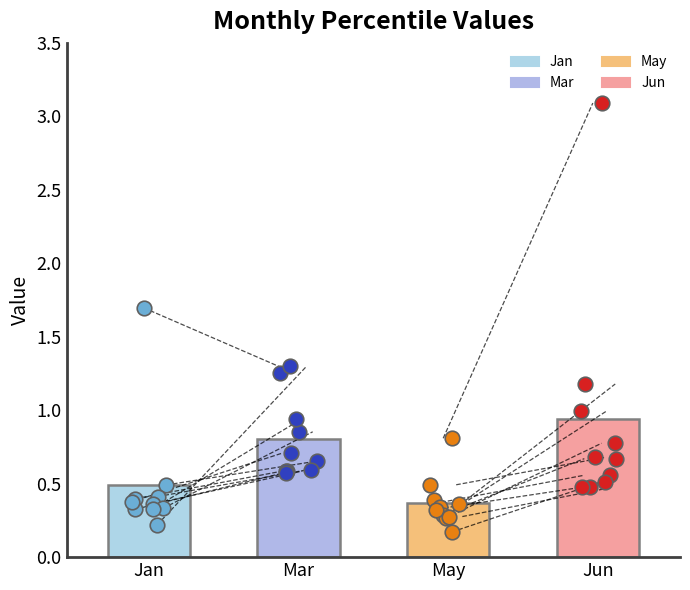

What are all the series names shown in the legend?

Jan, Mar, May, Jun